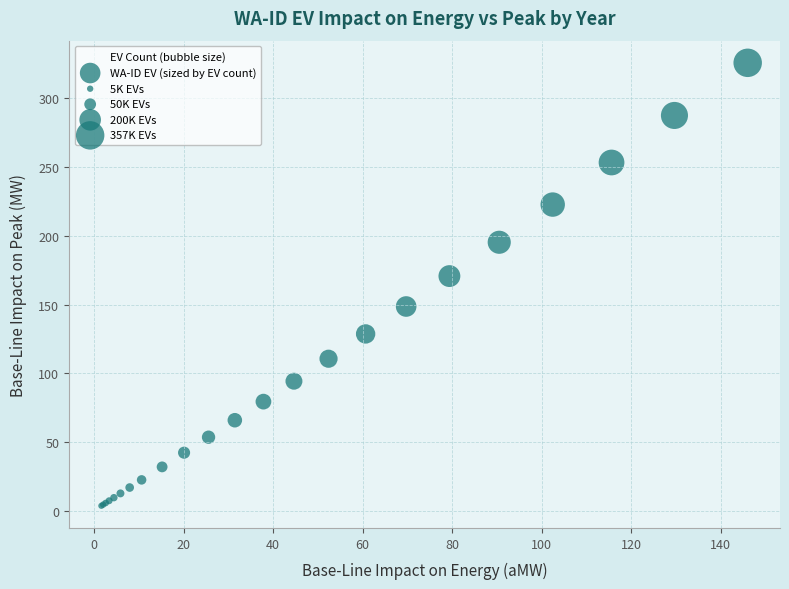

What Y value in the scatter plot is closest to 164?

170.8